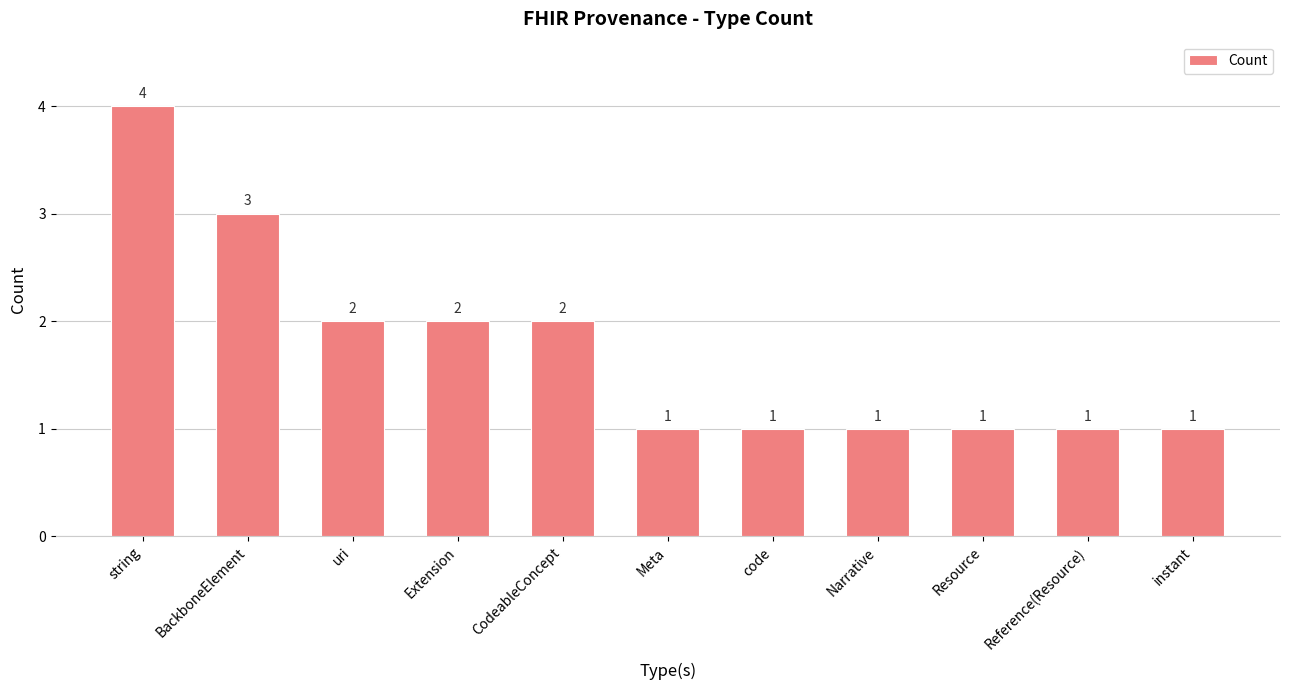

What is the average value?

2